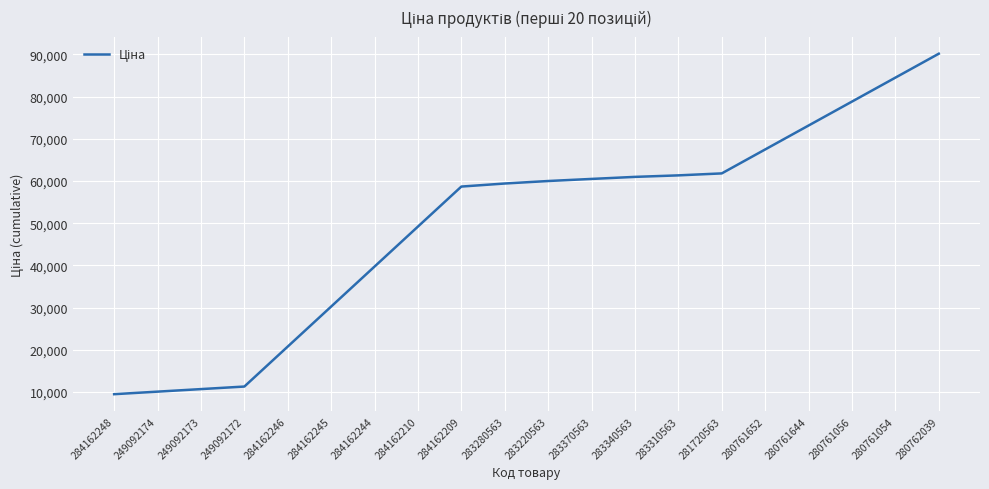

What is the smallest value displayed?

9480.1